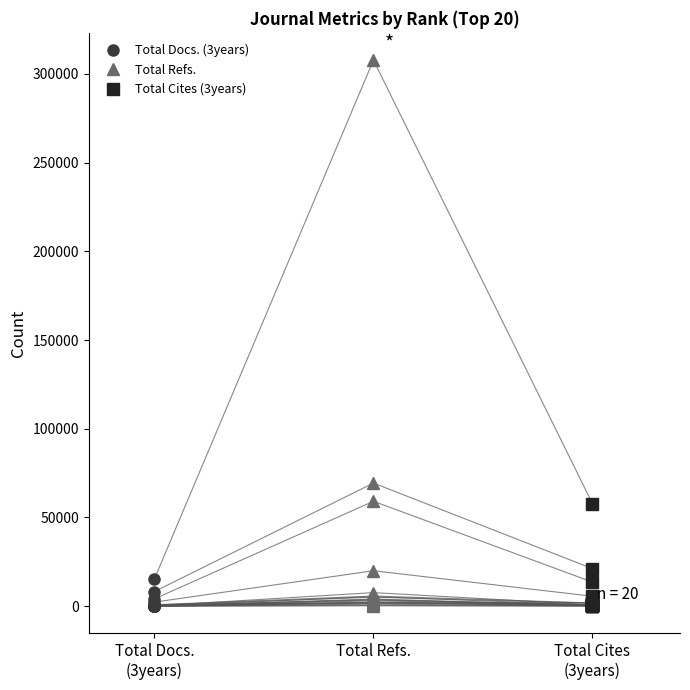

List the labels in order of value, smallest first.

Total Docs.
(3years), Total Cites
(3years), Total Refs.